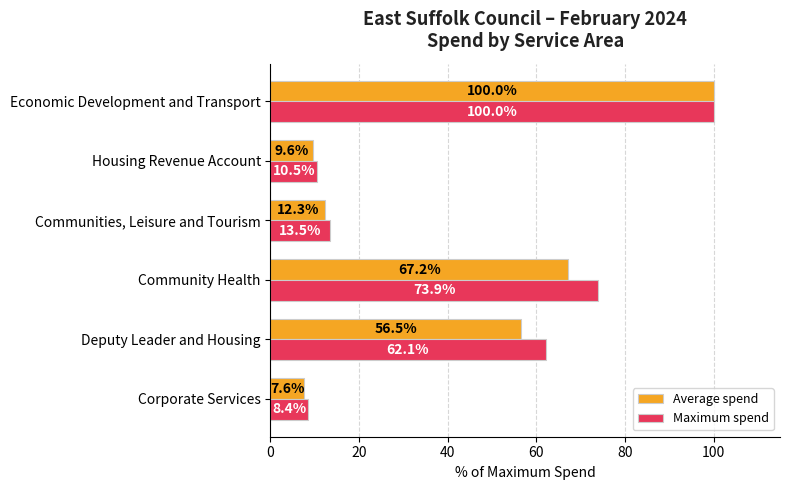

Rank the series at Communities, Leisure and Tourism from lowest to highest value.

Average spend, Maximum spend